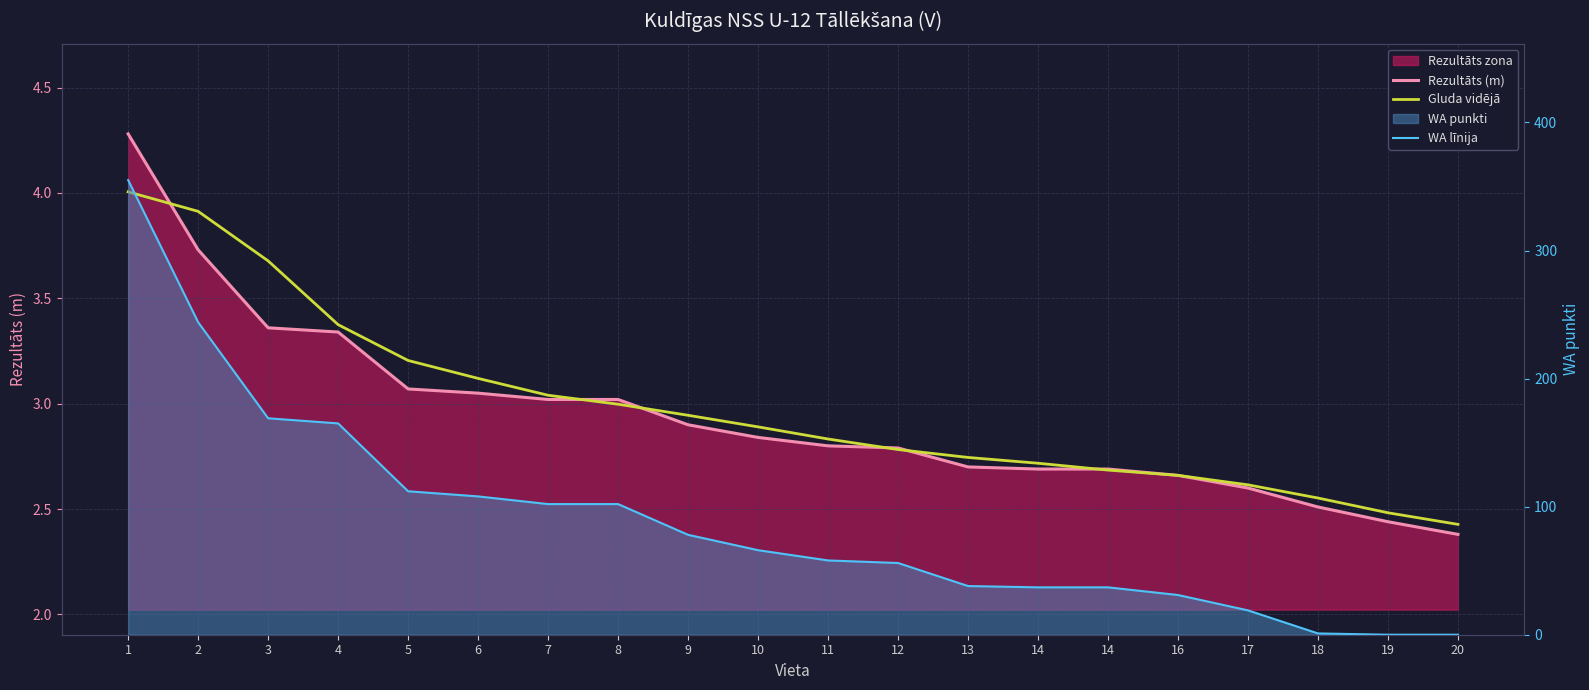

Which series has the largest total across all categories?

WA līnija